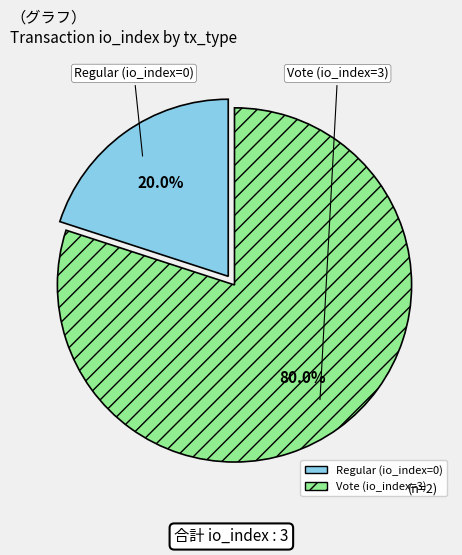

Does Regular (io_index=0) account for over 50% of the chart?

No